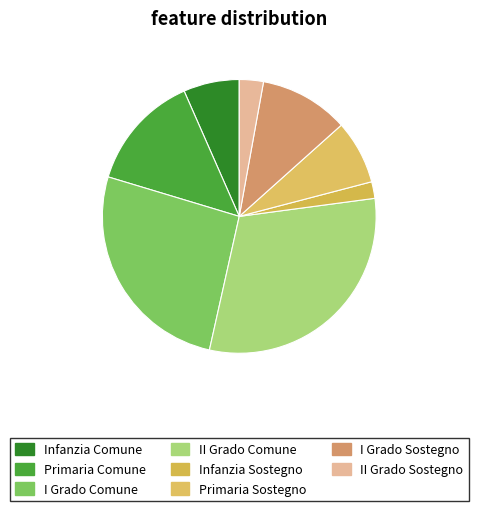

To the nearest percent, what portion does Primaria Comune represent?

14%